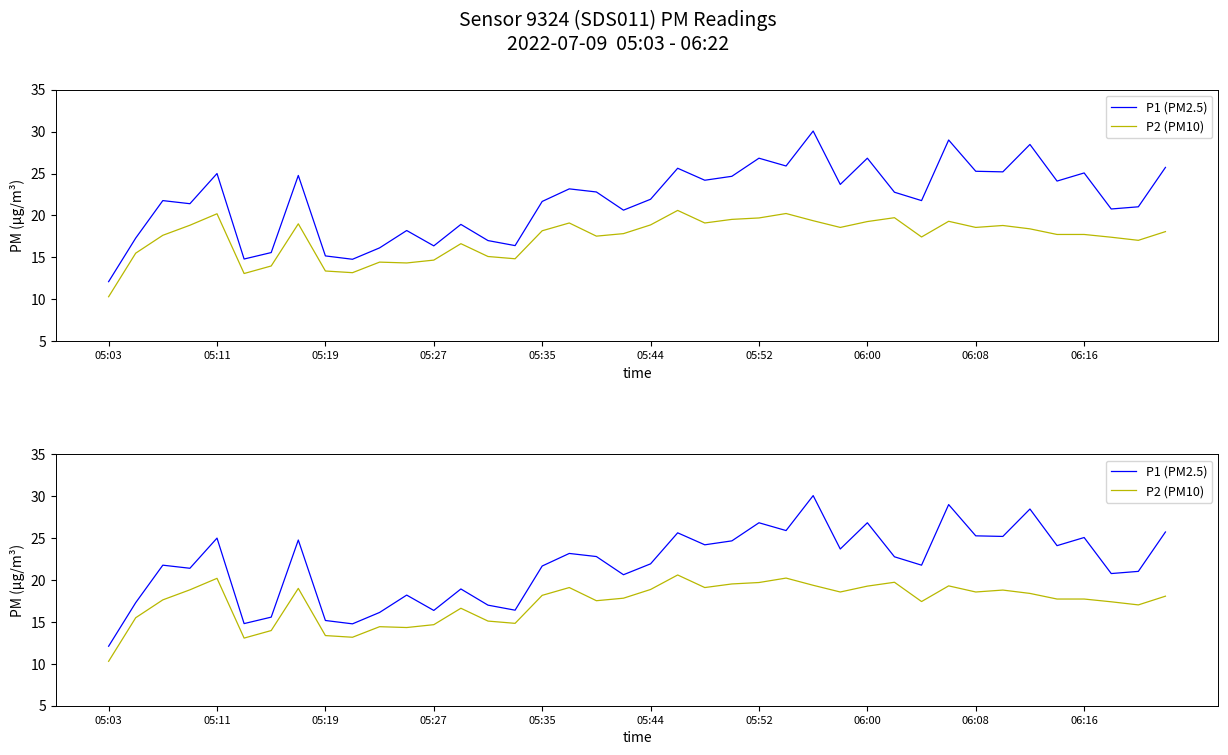

Between 17 and 22, which series saw the biggest shift?

P1 (PM2.5)